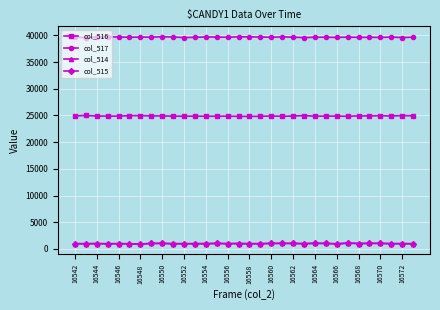

At how many categories does at least one series exceed 30452?

32